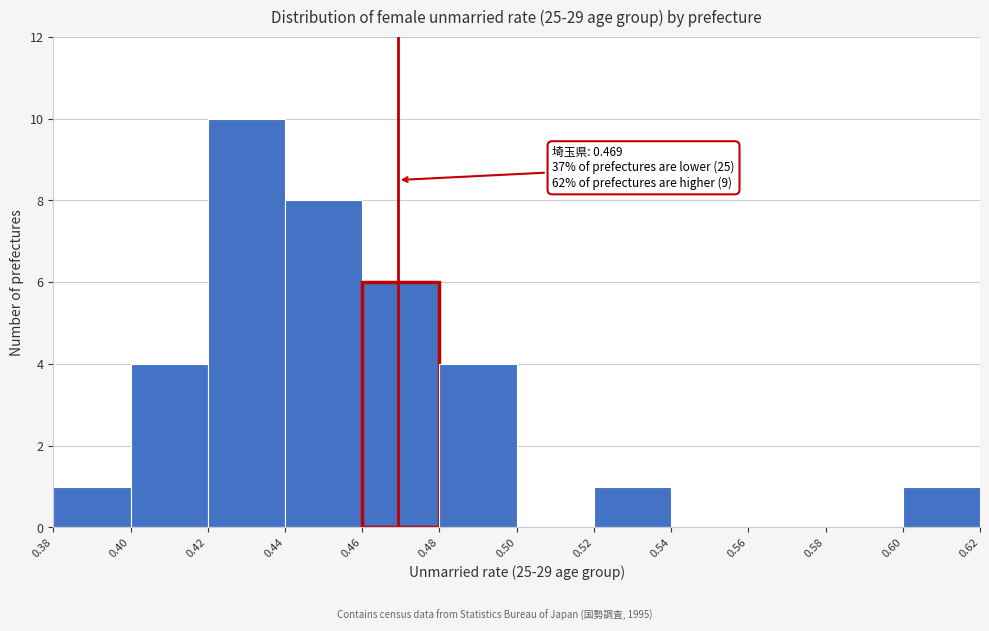

Which range on the x-axis has the tallest bar?

0.42 to 0.44